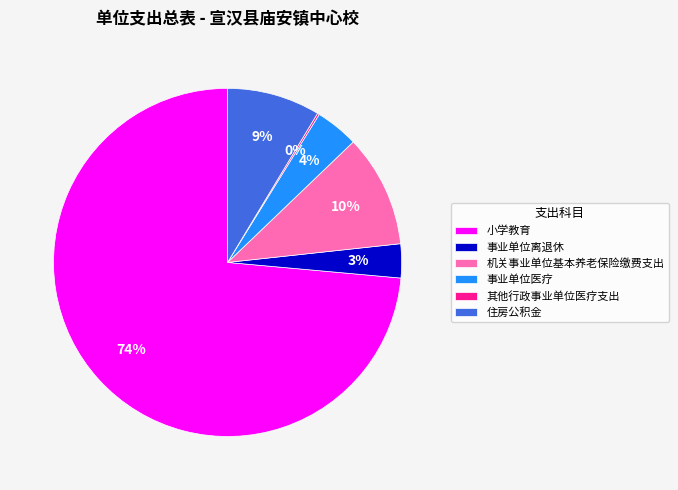

The 机关事业单位基本养老保险缴费支出 slice represents 5% of the pie. True or false?

False